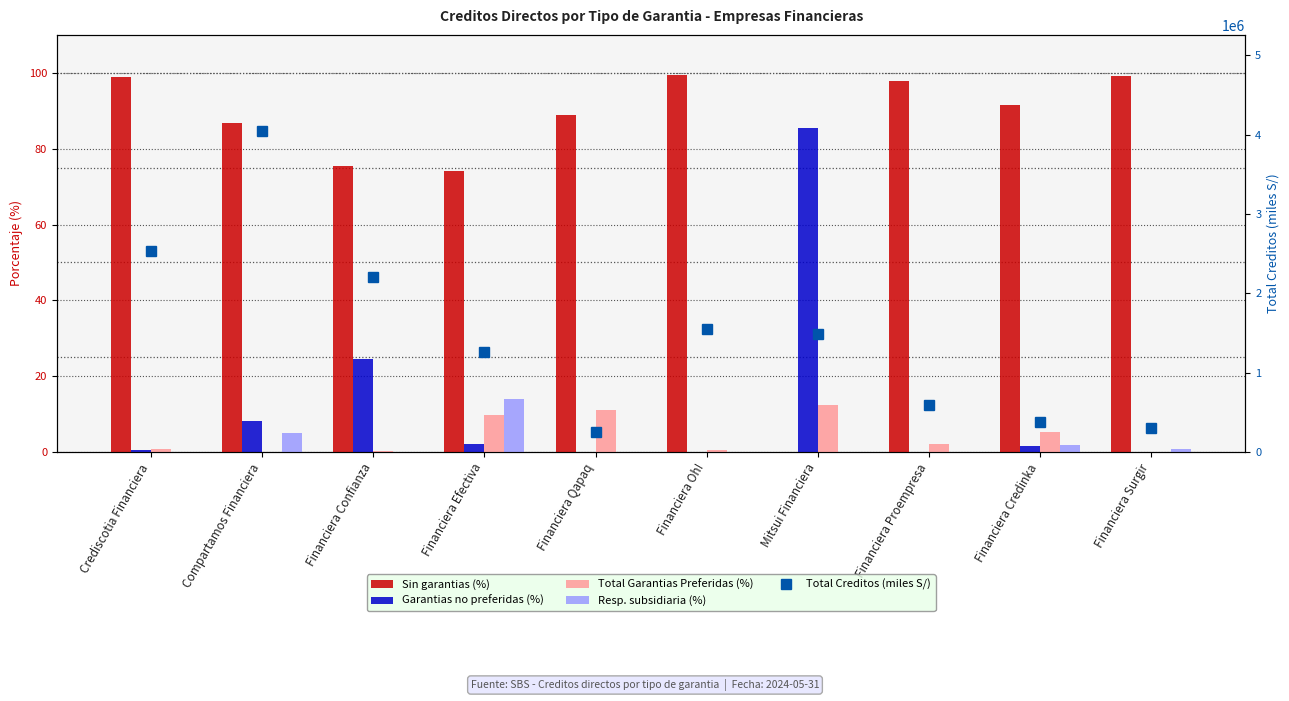

What are all the series names shown in the legend?

Sin garantias (%), Garantias no preferidas (%), Total Garantias Preferidas (%), Resp. subsidiaria (%), Total Creditos (miles S/)